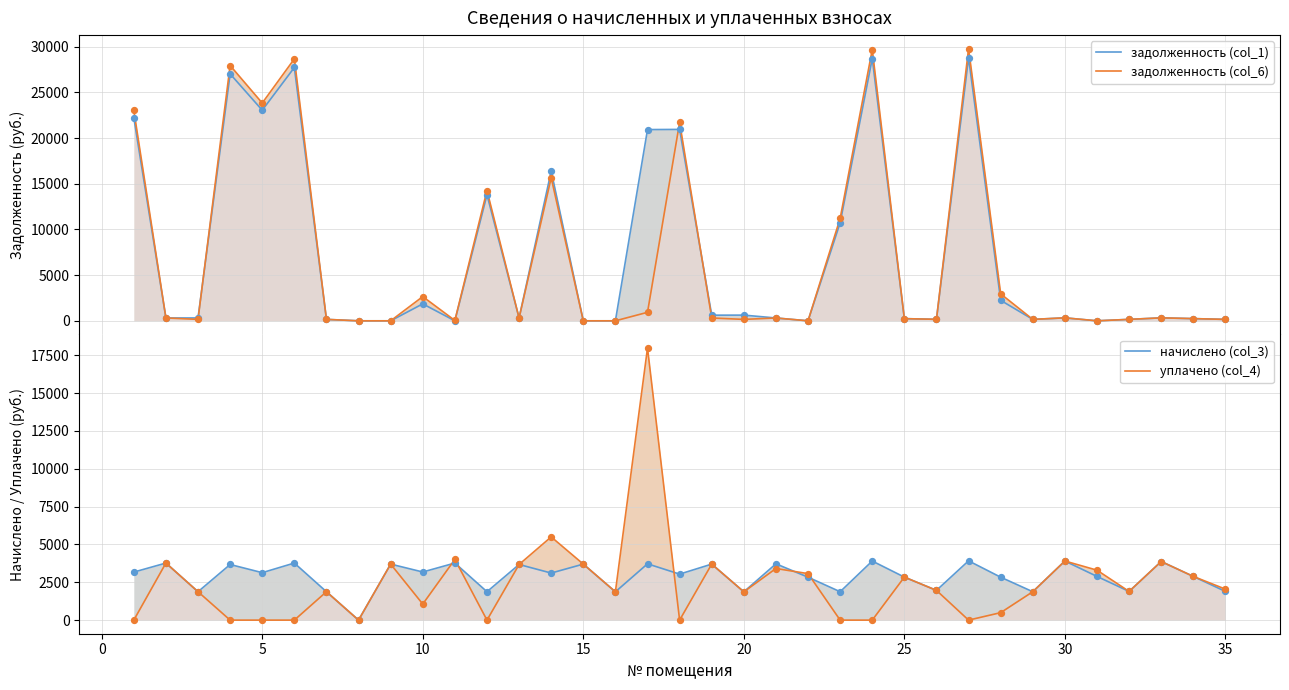

What are all the series names shown in the legend?

задолженность (col_1), задолженность (col_6), начислено (col_3), уплачено (col_4)